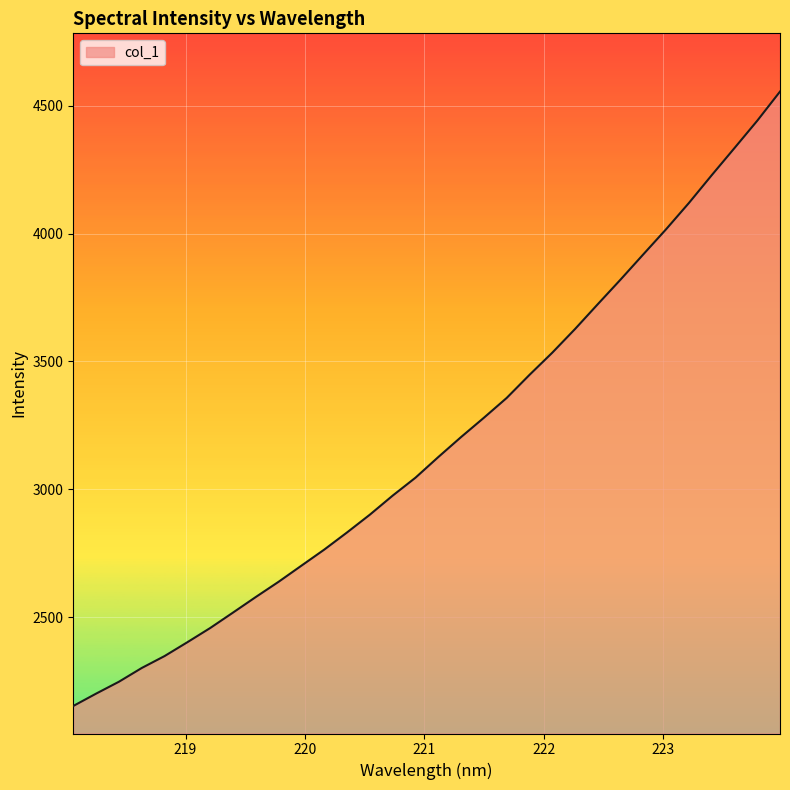

What is the smallest value displayed?

2152.7